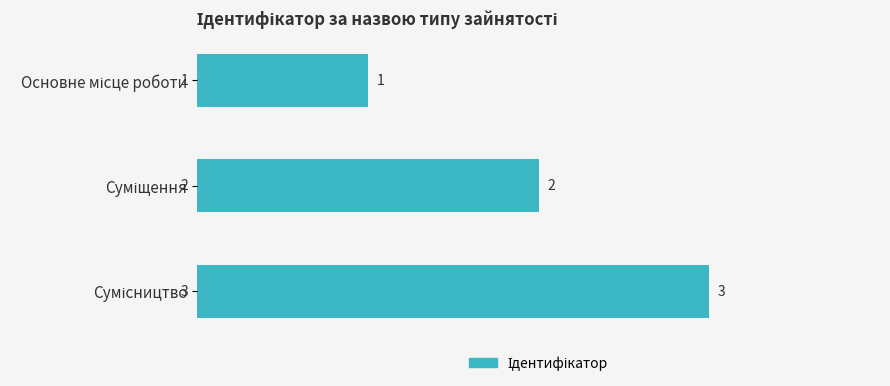

What is the greatest value displayed?

3